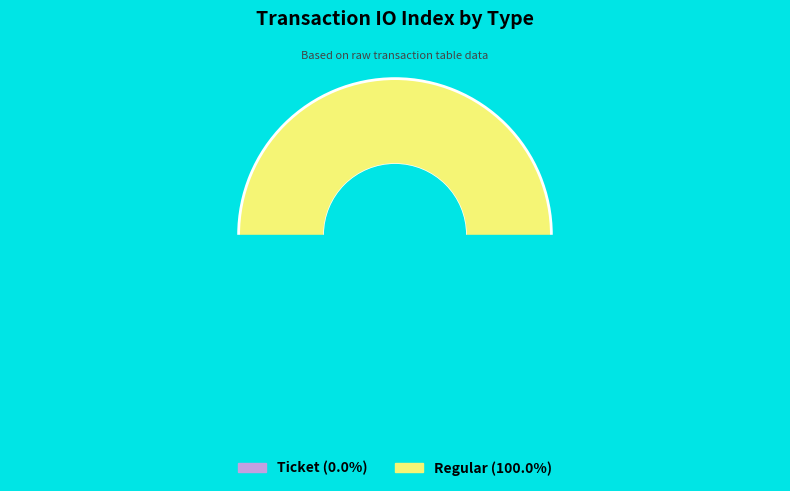

To the nearest percent, what is the difference between the largest and smallest slice percentages?

100%